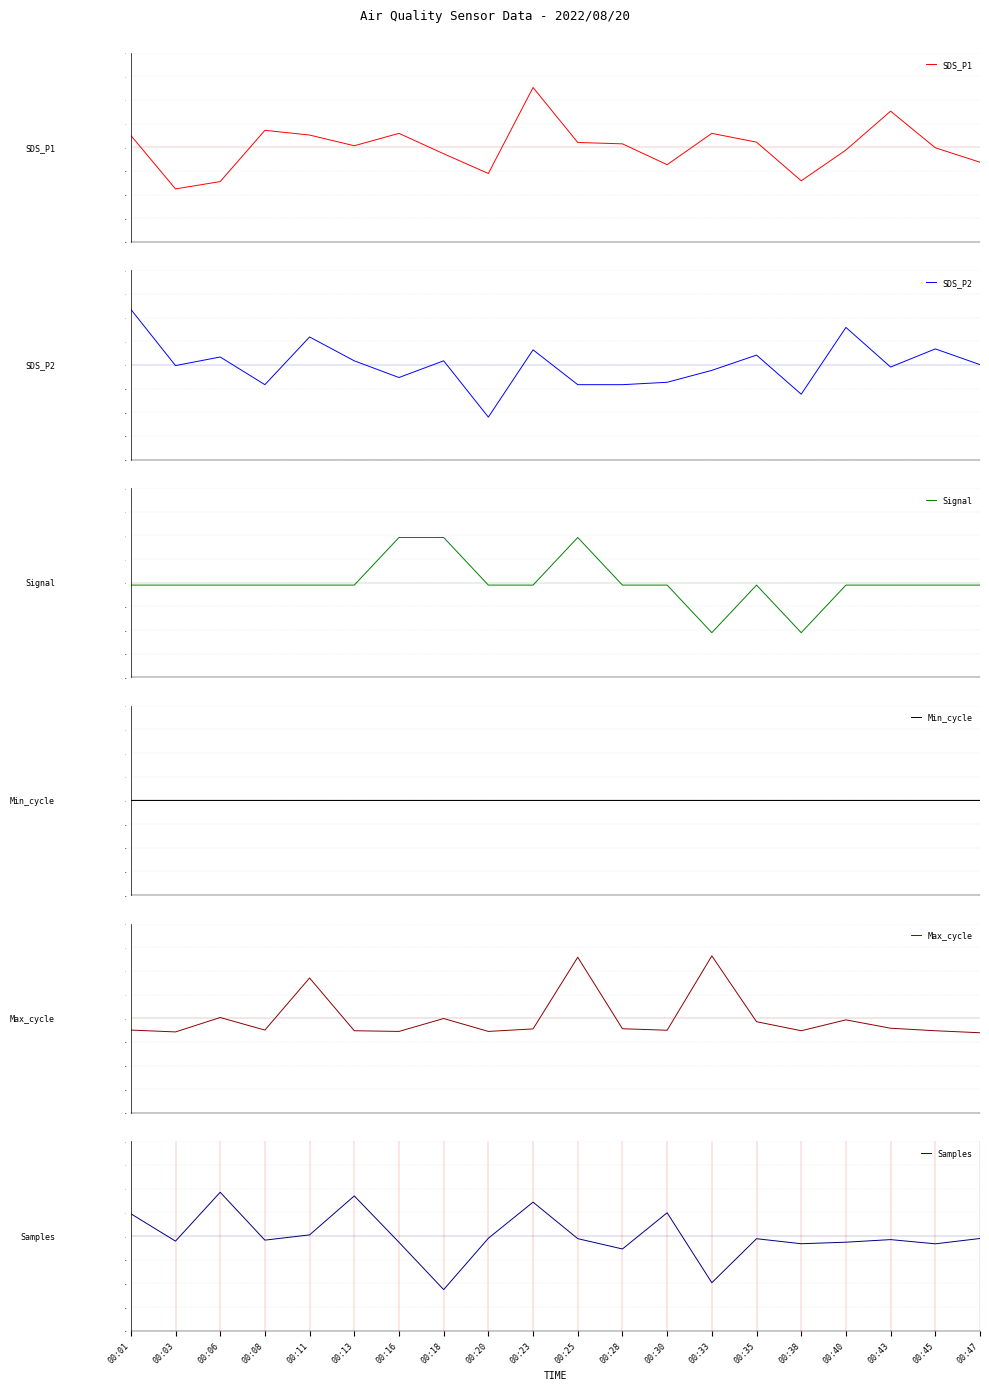

Reading left to right, list all the values displayed in this chart.

SDS_P1: 00:01=0.5	00:03=-1.8	00:06=-1.5	00:08=0.7	00:11=0.5	00:13=0.1	00:16=0.6	00:18=-0.3	00:20=-1.1	00:23=2.5	00:25=0.2	00:28=0.1	00:30=-0.7	00:33=0.6	00:35=0.2	00:38=-1.4	00:40=-0.1	00:43=1.5	00:45=-0.0	00:47=-0.6
SDS_P2: 00:01=2.4	00:03=-0.0	00:06=0.3	00:08=-0.8	00:11=1.2	00:13=0.2	00:16=-0.5	00:18=0.2	00:20=-2.2	00:23=0.6	00:25=-0.8	00:28=-0.8	00:30=-0.7	00:33=-0.2	00:35=0.4	00:38=-1.2	00:40=1.6	00:43=-0.1	00:45=0.7	00:47=0.0
Signal: 00:01=-0.1	00:03=-0.1	00:06=-0.1	00:08=-0.1	00:11=-0.1	00:13=-0.1	00:16=1.9	00:18=1.9	00:20=-0.1	00:23=-0.1	00:25=1.9	00:28=-0.1	00:30=-0.1	00:33=-2.1	00:35=-0.1	00:38=-2.1	00:40=-0.1	00:43=-0.1	00:45=-0.1	00:47=-0.1
Min_cycle: 00:01=0.0	00:03=0.0	00:06=0.0	00:08=0.0	00:11=0.0	00:13=0.0	00:16=0.0	00:18=0.0	00:20=0.0	00:23=0.0	00:25=0.0	00:28=0.0	00:30=0.0	00:33=0.0	00:35=0.0	00:38=0.0	00:40=0.0	00:43=0.0	00:45=0.0	00:47=0.0
Max_cycle: 00:01=-0.5	00:03=-0.6	00:06=0.0	00:08=-0.5	00:11=1.7	00:13=-0.5	00:16=-0.6	00:18=-0.0	00:20=-0.6	00:23=-0.5	00:25=2.6	00:28=-0.4	00:30=-0.5	00:33=2.6	00:35=-0.1	00:38=-0.5	00:40=-0.1	00:43=-0.4	00:45=-0.5	00:47=-0.6
Samples: 00:01=0.9	00:03=-0.2	00:06=1.8	00:08=-0.2	00:11=0.0	00:13=1.7	00:16=-0.3	00:18=-2.3	00:20=-0.1	00:23=1.4	00:25=-0.1	00:28=-0.5	00:30=1.0	00:33=-2.0	00:35=-0.1	00:38=-0.3	00:40=-0.3	00:43=-0.2	00:45=-0.3	00:47=-0.1